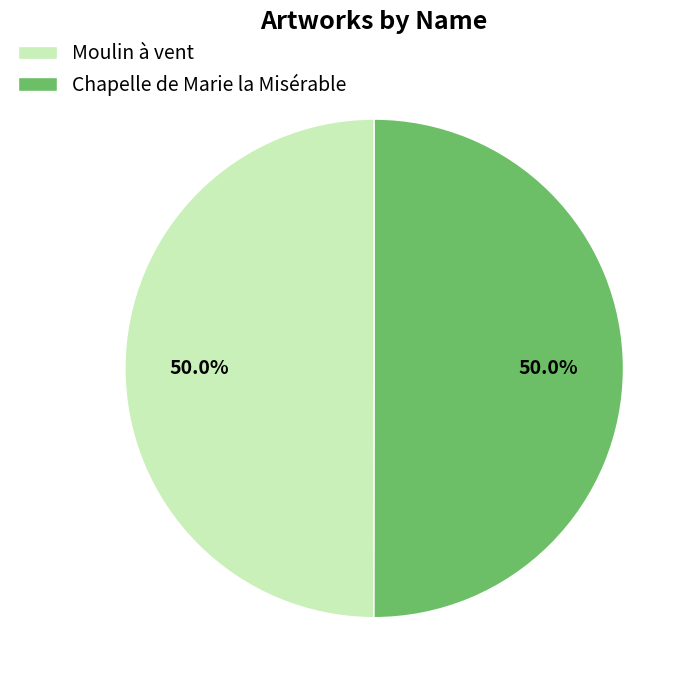

What is the ratio of the value at Chapelle de Marie la Misérable to the value at Moulin à vent?

1.0